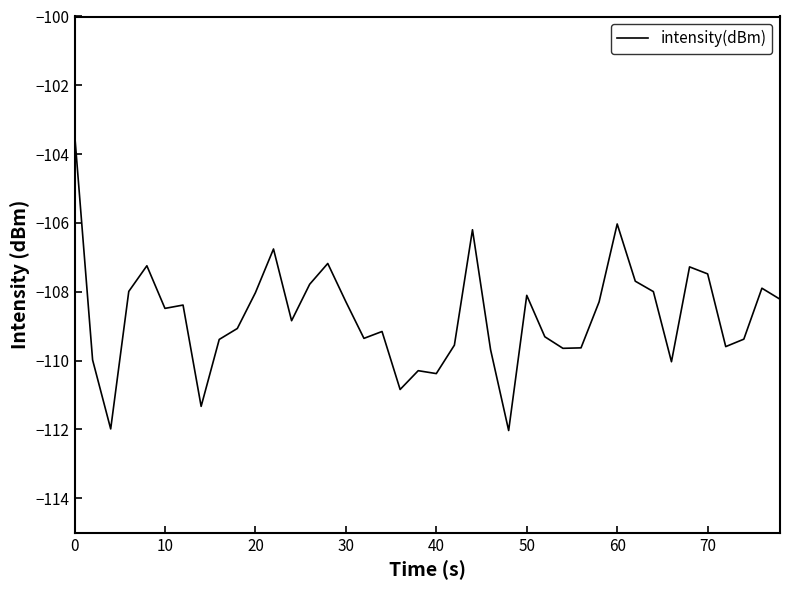

True or false: the data has more than 2 interior local peaks.

True